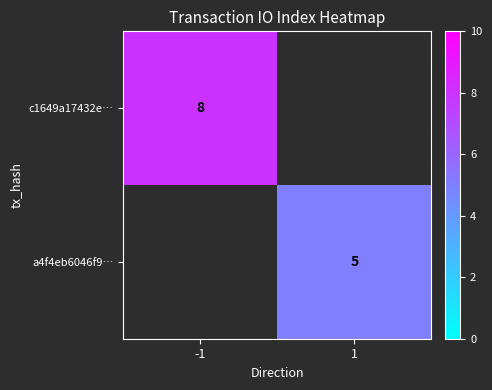

Is the value of a4f4eb6046f9… at -1 greater than the value of c1649a17432e… at 1?

No